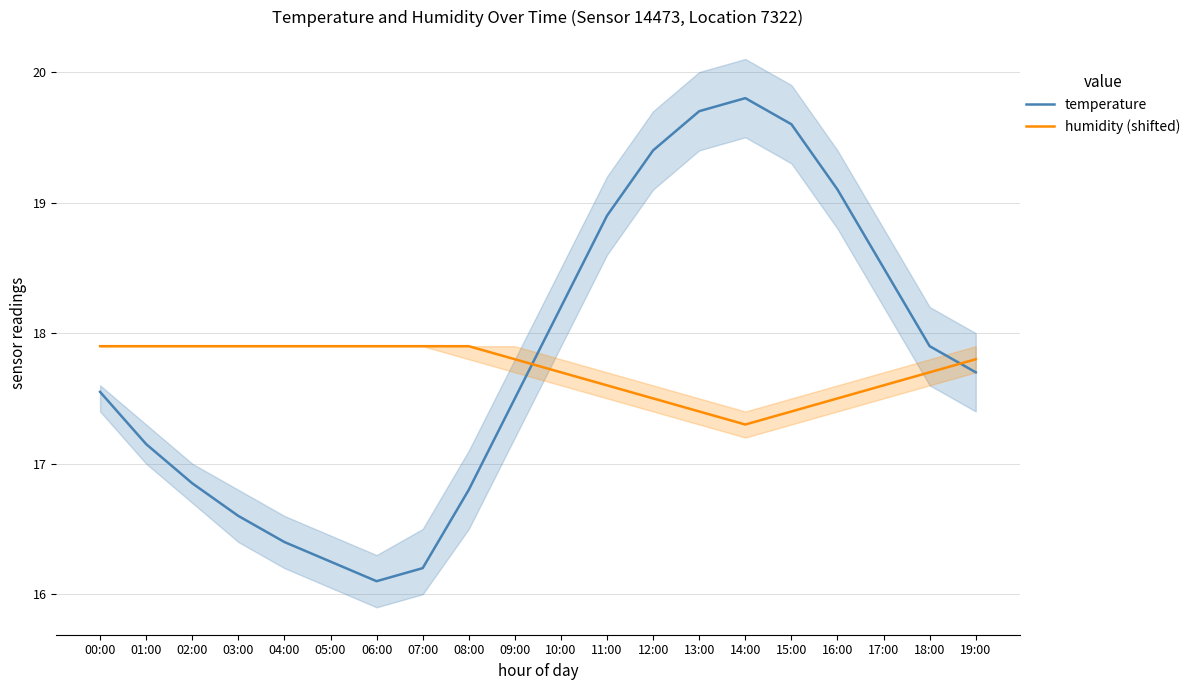

The value of temperature at 18:00 is 17.9. True or false?

True